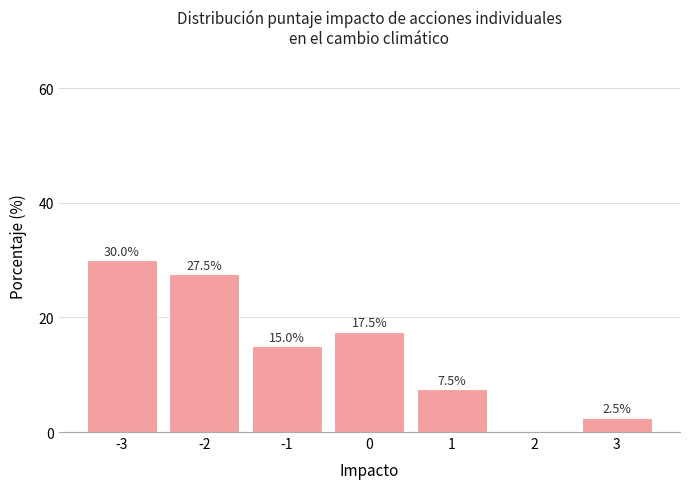

Reading right to left, what are all the values shown in this chart?

3=2.5	2=0.0	1=7.5	0=17.5	-1=15.0	-2=27.5	-3=30.0